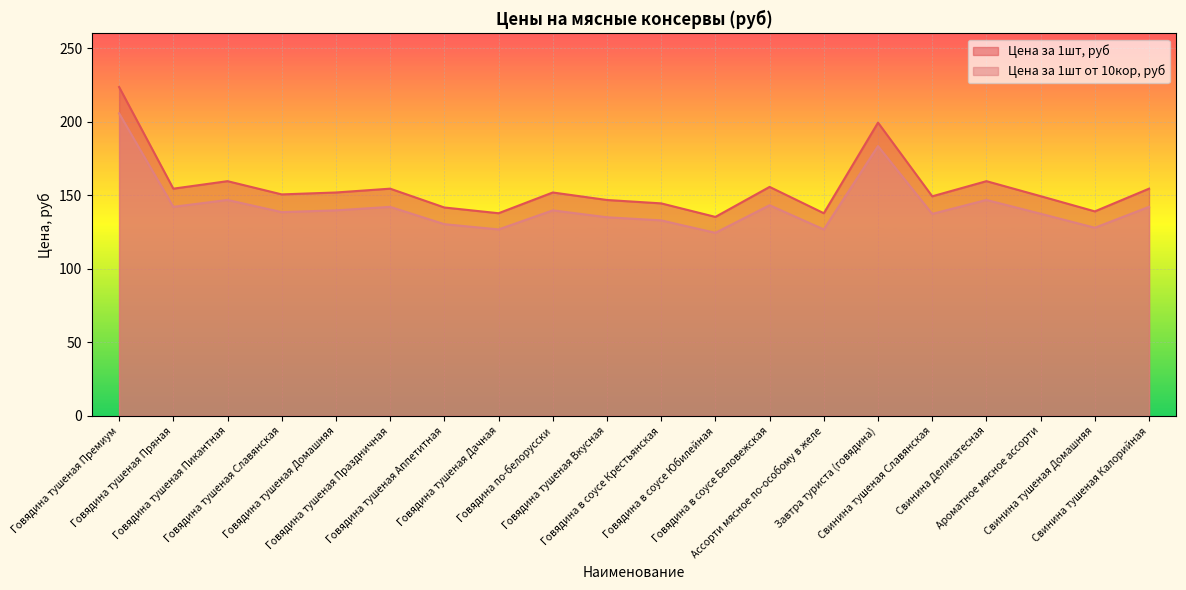

Reading left to right, extract all data points from this chart.

Цена за 1шт, руб: Говядина тушеная Премиум=223.6	Говядина тушеная Пряная=154.5	Говядина тушеная Пикантная=159.6	Говядина тушеная Славянская=150.6	Говядина тушеная Домашняя=151.9	Говядина тушеная Праздничная=154.5	Говядина тушеная Аппетитная=141.7	Говядина тушеная Дачная=137.8	Говядина по-белорусски=151.9	Говядина тушеная Вкусная=146.8	Говядина в соусе Крестьянская=144.5	Говядина в соусе Юбилейная=135.3	Говядина в соусе Беловежская=155.7	Ассорти мясное по-особому в желе=137.8	Завтра туриста (говядина)=199.4	Свинина тушеная Славянская=149.3	Свинина Деликатесная=159.6	Ароматное мясное ассорти=149.4	Свинина тушеная Домашняя=139.1	Свинина тушеная Калорийная=154.5
Цена за 1шт от 10кор, руб: Говядина тушеная Премиум=205.7	Говядина тушеная Пряная=142.1	Говядина тушеная Пикантная=146.8	Говядина тушеная Славянская=138.6	Говядина тушеная Домашняя=139.7	Говядина тушеная Праздничная=142.1	Говядина тушеная Аппетитная=130.4	Говядина тушеная Дачная=126.8	Говядина по-белорусски=139.7	Говядина тушеная Вкусная=135.1	Говядина в соусе Крестьянская=132.9	Говядина в соусе Юбилейная=124.5	Говядина в соусе Беловежская=143.2	Ассорти мясное по-особому в желе=126.8	Завтра туриста (говядина)=183.4	Свинина тушеная Славянская=137.4	Свинина Деликатесная=146.8	Ароматное мясное ассорти=137.4	Свинина тушеная Домашняя=127.9	Свинина тушеная Калорийная=142.1